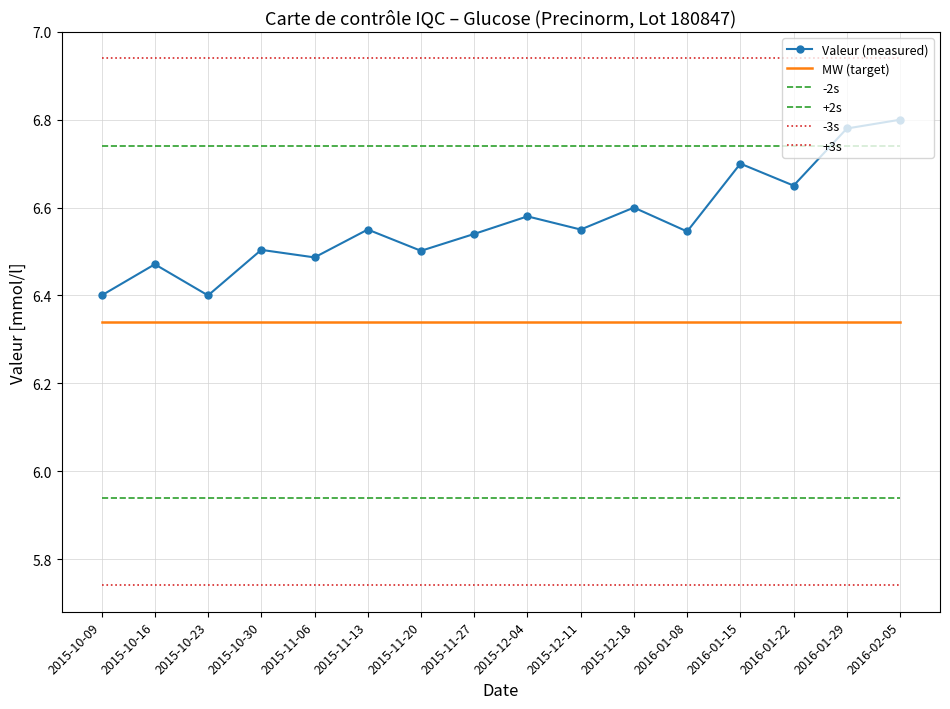

At which label does -3s reach its minimum?

2015-10-09